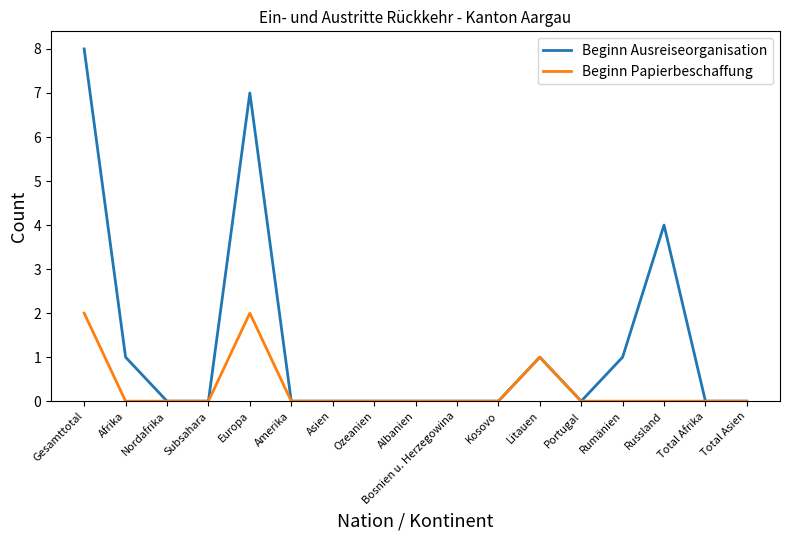

List the series in order of their overall mean, lowest first.

Beginn Papierbeschaffung, Beginn Ausreiseorganisation